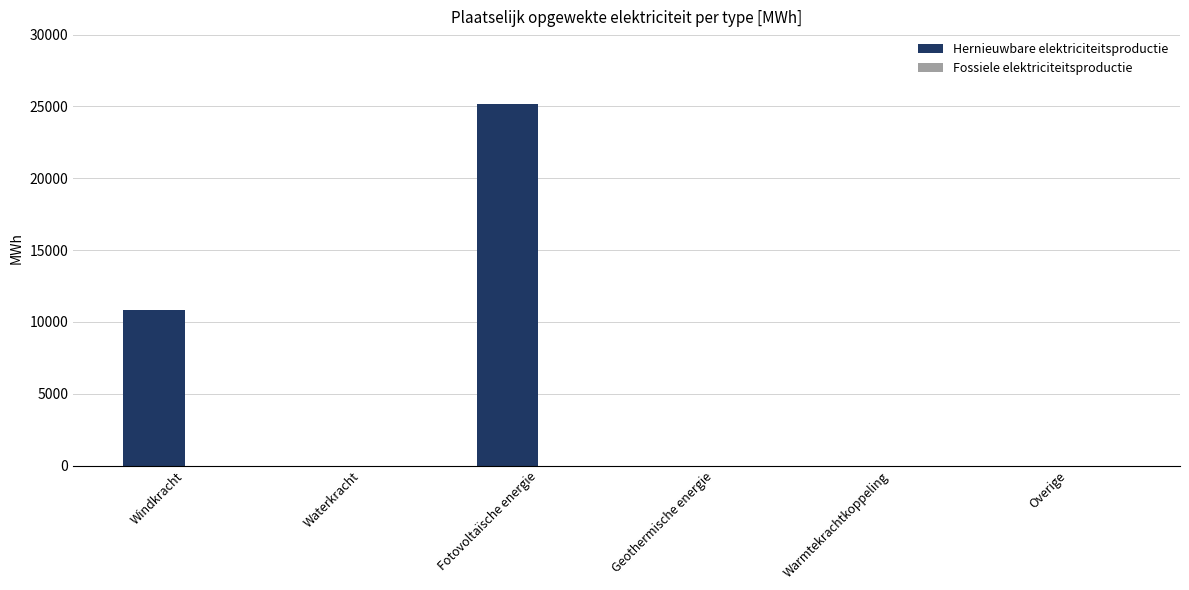

What is the greatest value displayed?

25185.0